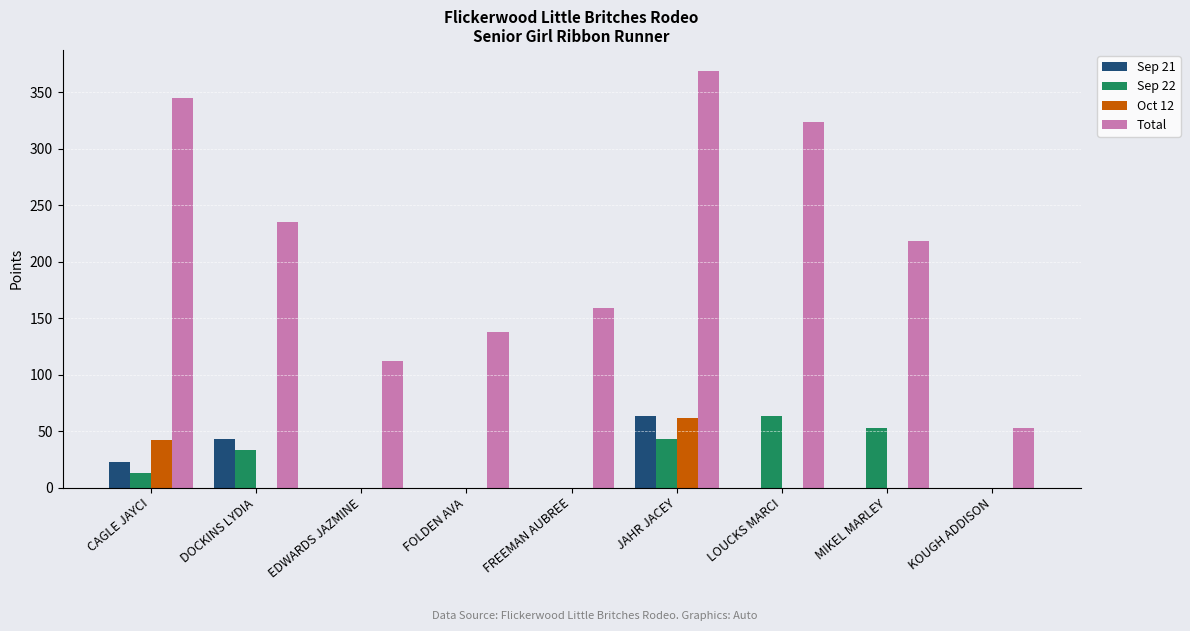

Which category has the highest value in the Total series?

JAHR JACEY